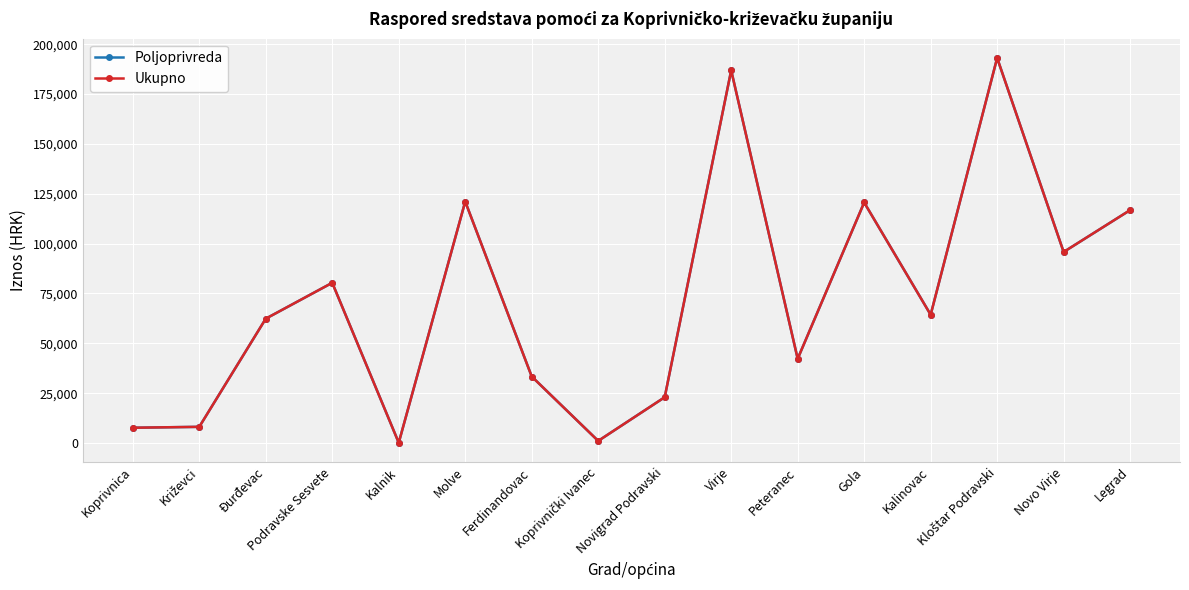

True or false: Ukupno has a value of 90.1 at Kalnik.

False